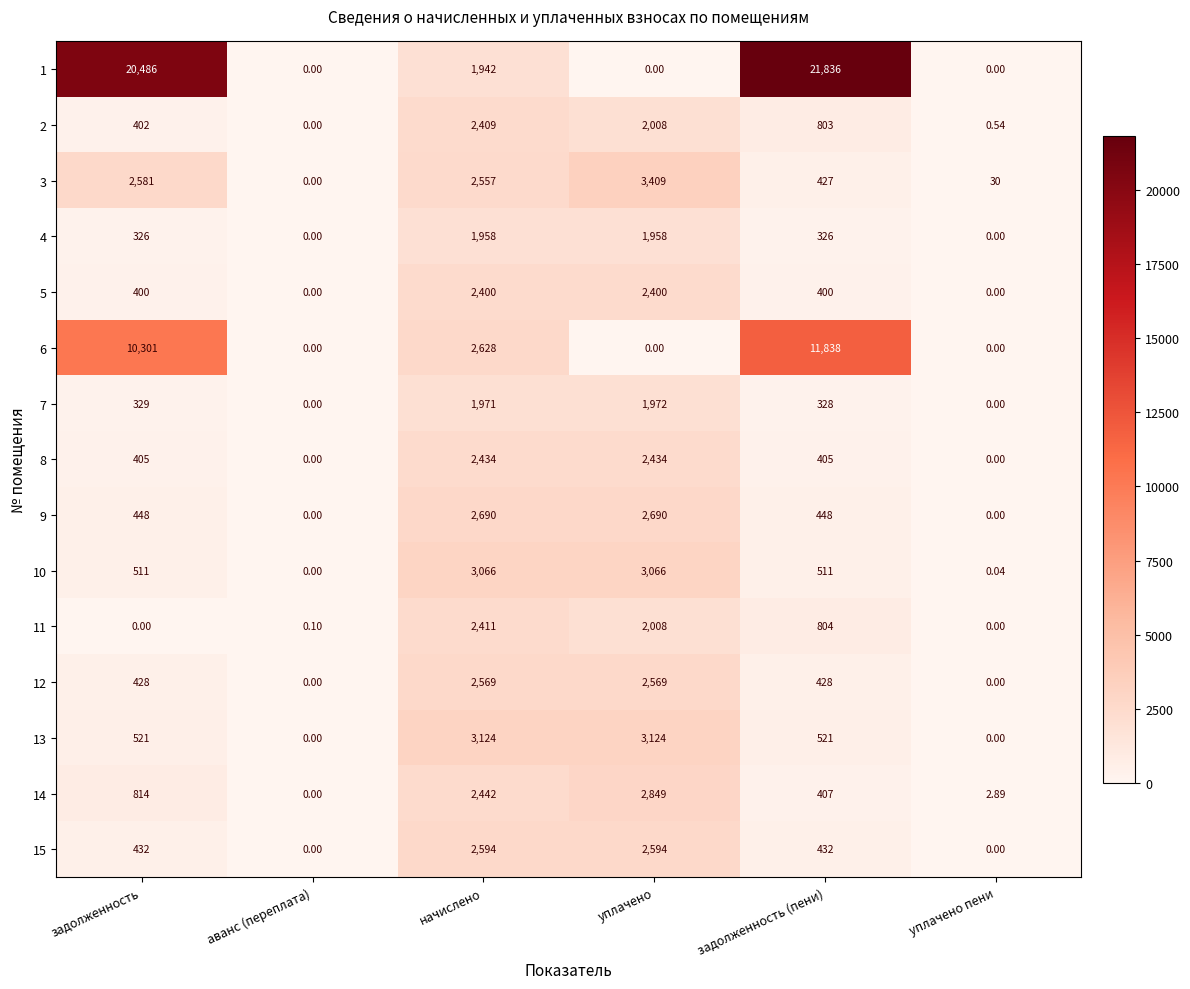

At which category is the sum across all series the highest?

задолженность (пени)